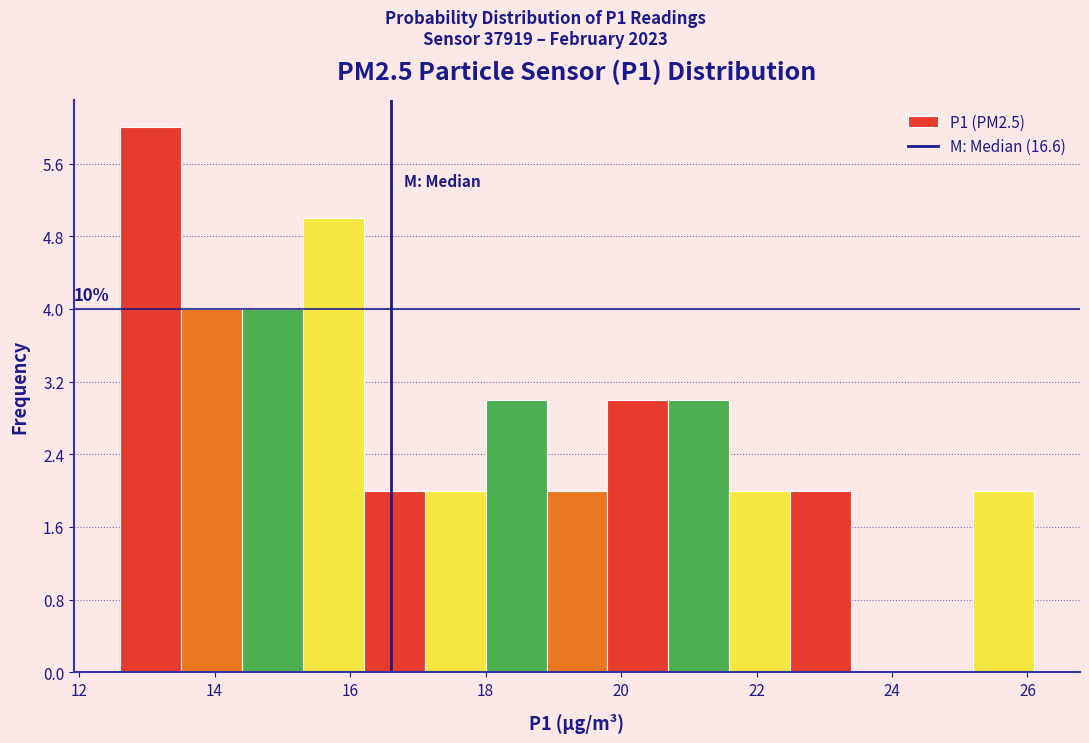

Which range on the x-axis has the tallest bar?

12.6 to 13.5